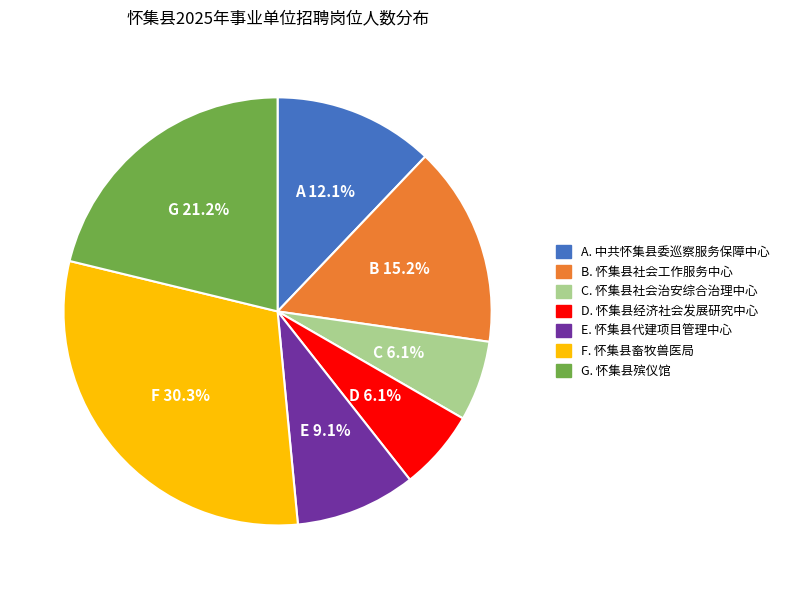

Is there any slice that represents more than half of the pie?

No